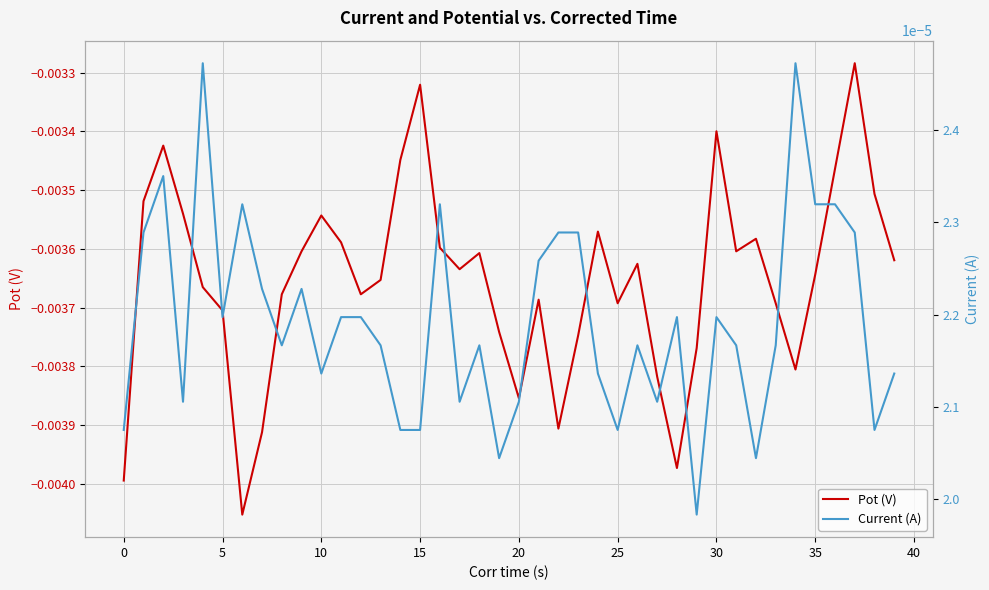

How many distinct data groups are displayed?

2